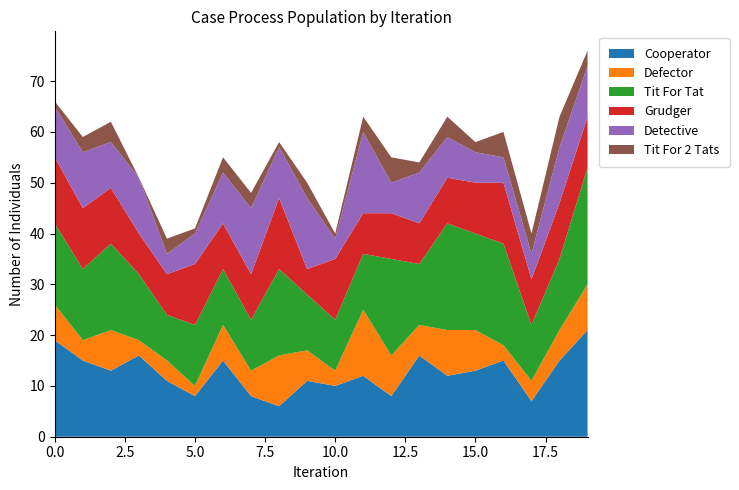

Reading right to left, what are all the values shown in this chart?

Series A: 19=21	18=15	17=7	16=15	15=13	14=12	13=16	12=8	11=12	10=10	9=11	8=6	7=8	6=15	5=8	4=11	3=16	2=13	1=15	0=19
Series B: 19=9	18=6	17=4	16=3	15=8	14=9	13=6	12=8	11=13	10=3	9=6	8=10	7=5	6=7	5=2	4=4	3=3	2=8	1=4	0=7
Series C: 19=23	18=14	17=11	16=20	15=19	14=21	13=12	12=19	11=11	10=10	9=11	8=17	7=10	6=11	5=12	4=9	3=13	2=17	1=14	0=16
Series D: 19=10	18=11	17=9	16=12	15=10	14=9	13=8	12=9	11=8	10=12	9=5	8=14	7=9	6=9	5=12	4=8	3=8	2=11	1=12	0=13
Series E: 19=10	18=11	17=5	16=5	15=6	14=8	13=10	12=6	11=16	10=4	9=14	8=10	7=13	6=10	5=6	4=4	3=11	2=9	1=11	0=10
Series F: 19=3	18=6	17=4	16=5	15=2	14=4	13=2	12=5	11=3	10=1	9=3	8=1	7=3	6=3	5=1	4=3	3=0	2=4	1=3	0=1